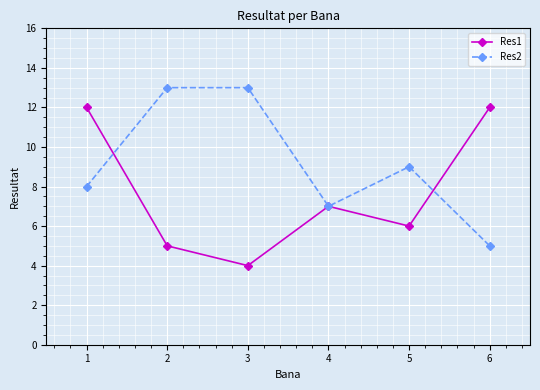

How many lines are shown in the chart?

2